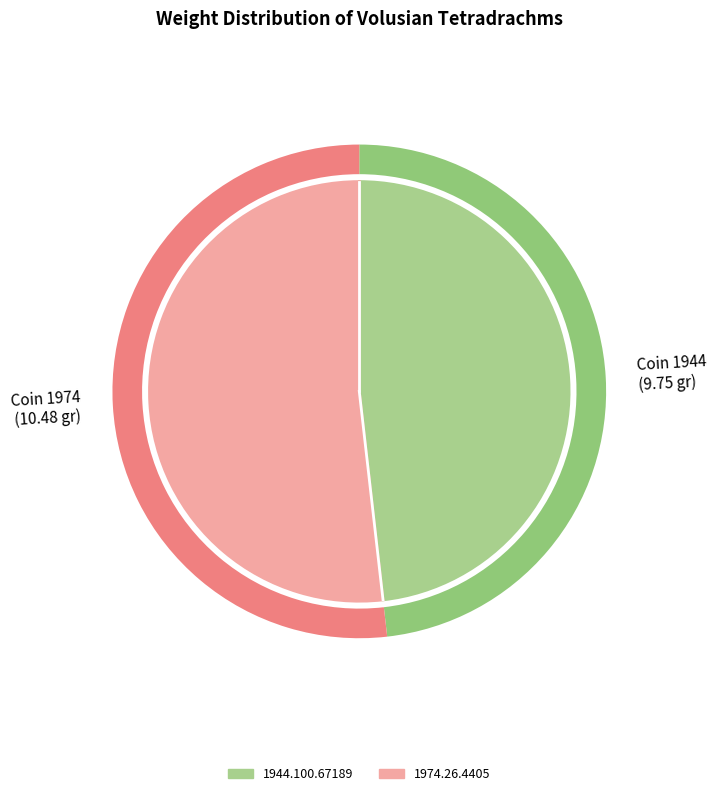

Which slice represents more than half of the pie?

1974.26.4405